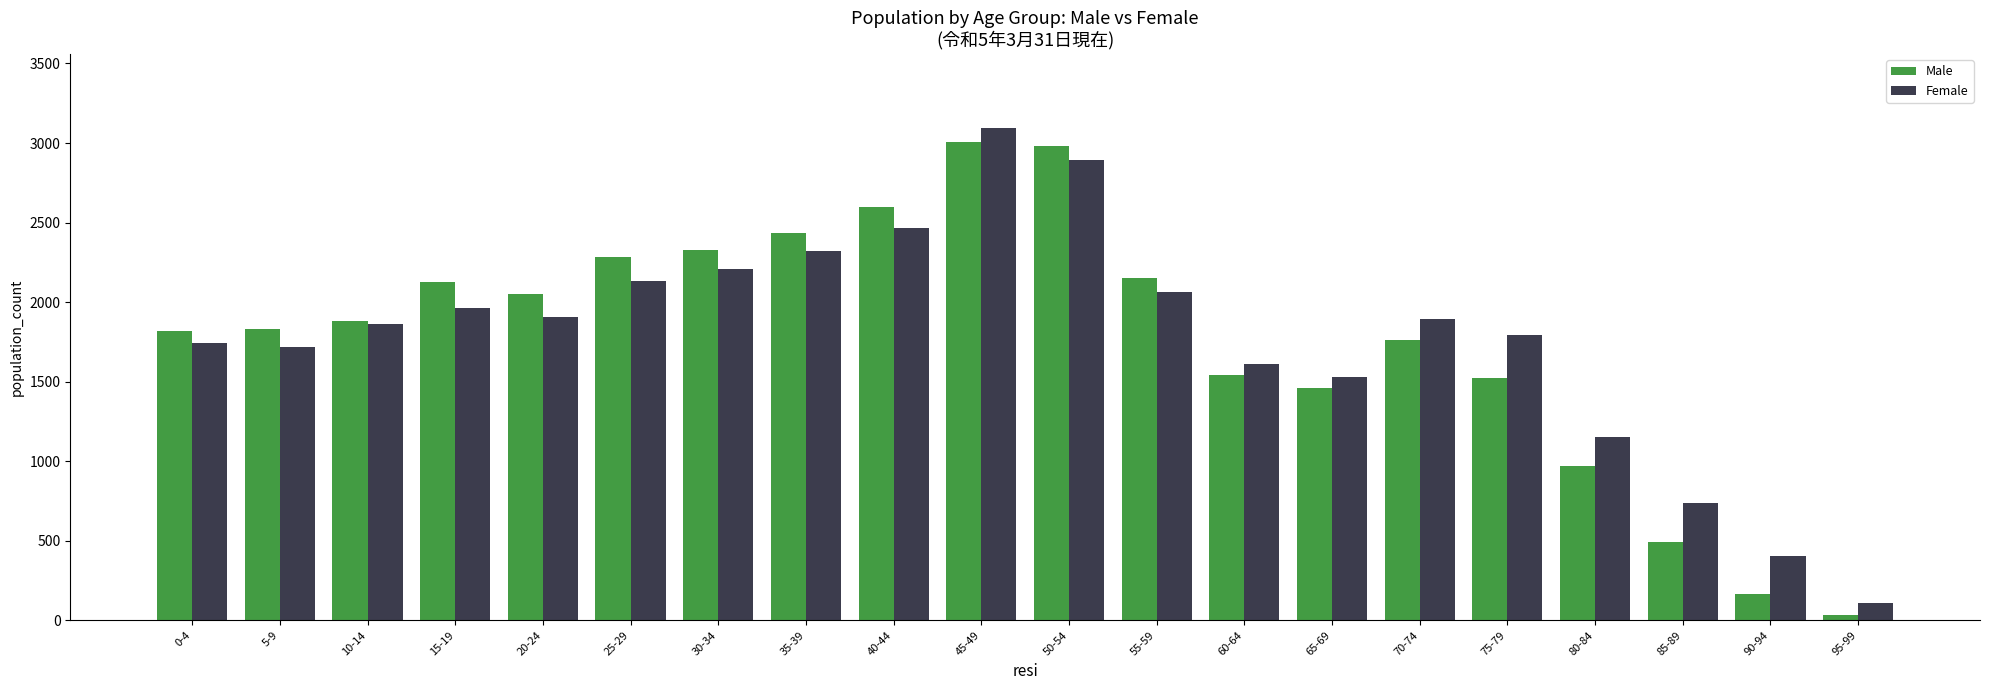

Is the value of Male at 15-19 greater than the value of Female at 70-74?

Yes